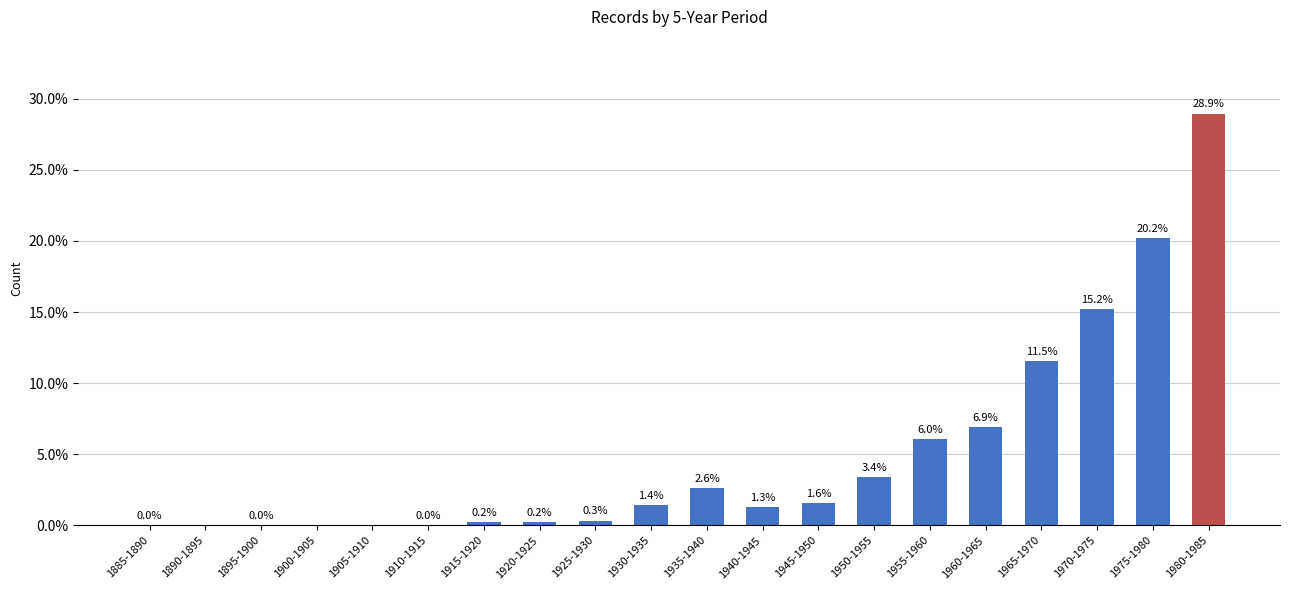

Which label corresponds to the largest value in the chart?

1980-1985